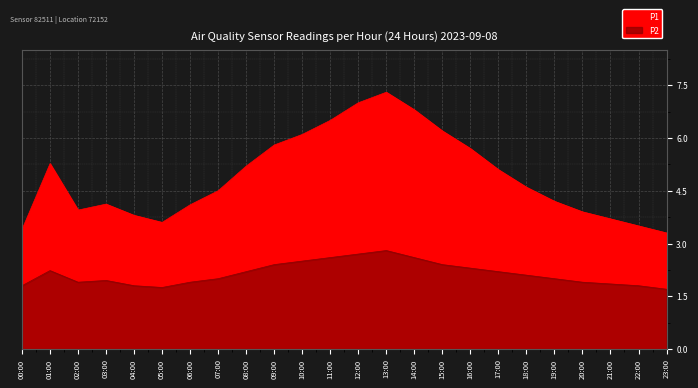

What is the sum of the P2 values at 06:00 and 19:00?

3.9